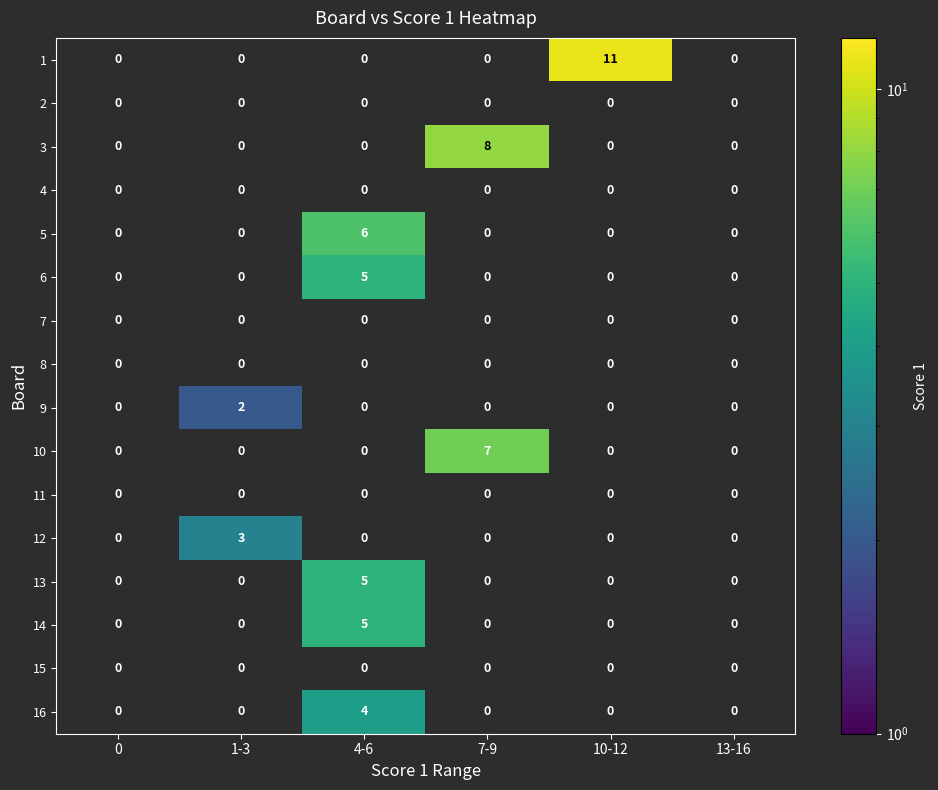

What is the greatest value displayed?

11